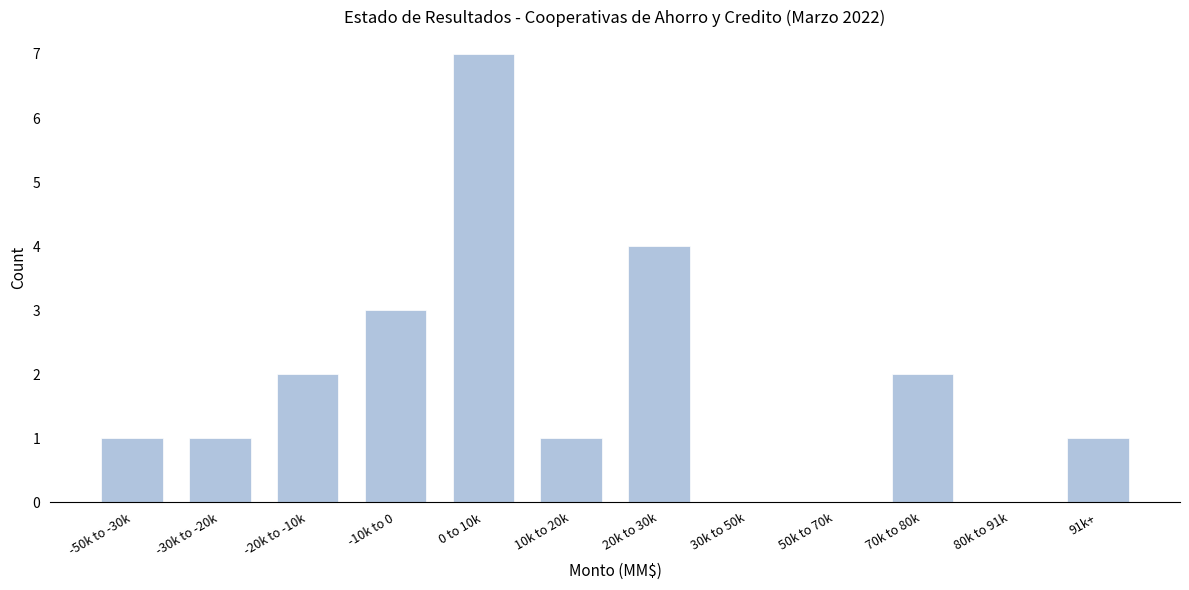

Reading left to right, transcribe all the data shown in this chart.

-50k to -30k=1	-30k to -20k=1	-20k to -10k=2	-10k to 0=3	0 to 10k=7	10k to 20k=1	20k to 30k=4	30k to 50k=0	50k to 70k=0	70k to 80k=2	80k to 91k=0	91k+=1